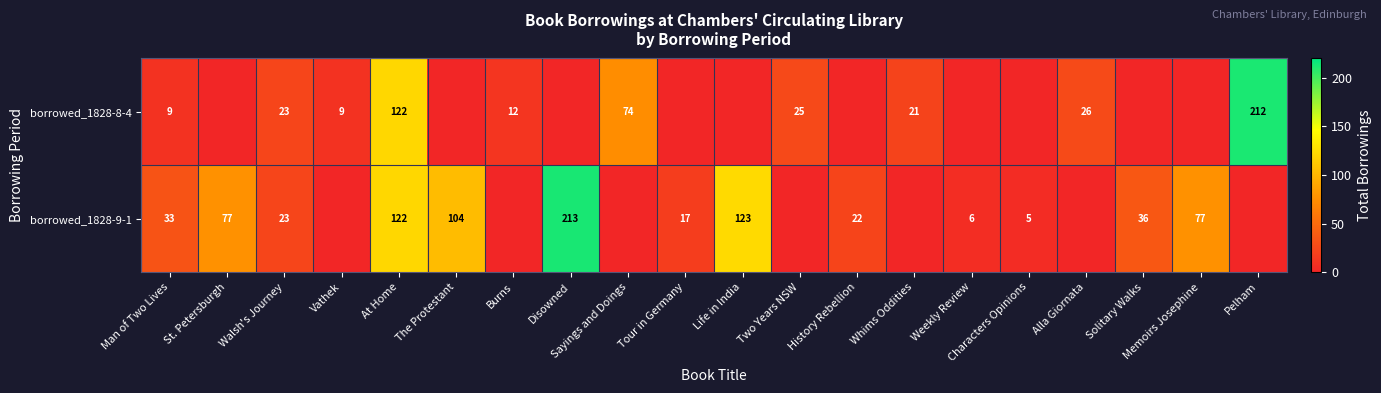

Is the value of borrowed_1828-8-4 at Vathek greater than the value of borrowed_1828-9-1 at St. Petersburgh?

No